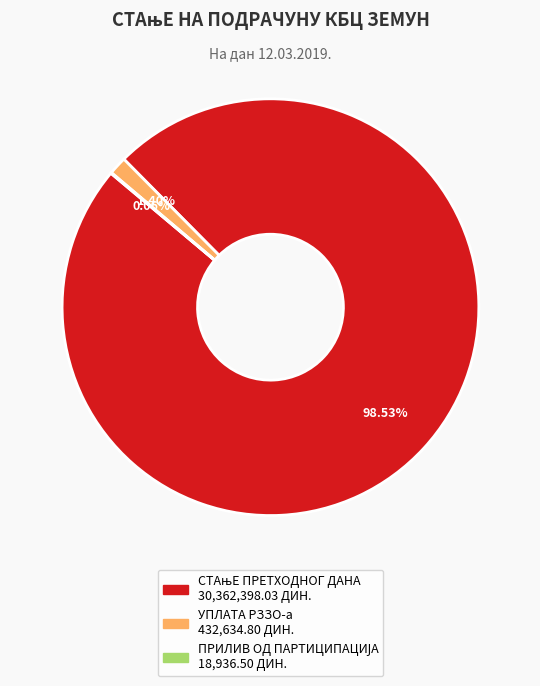

Is УПЛАТА РЗЗО-а the majority of the pie?

No